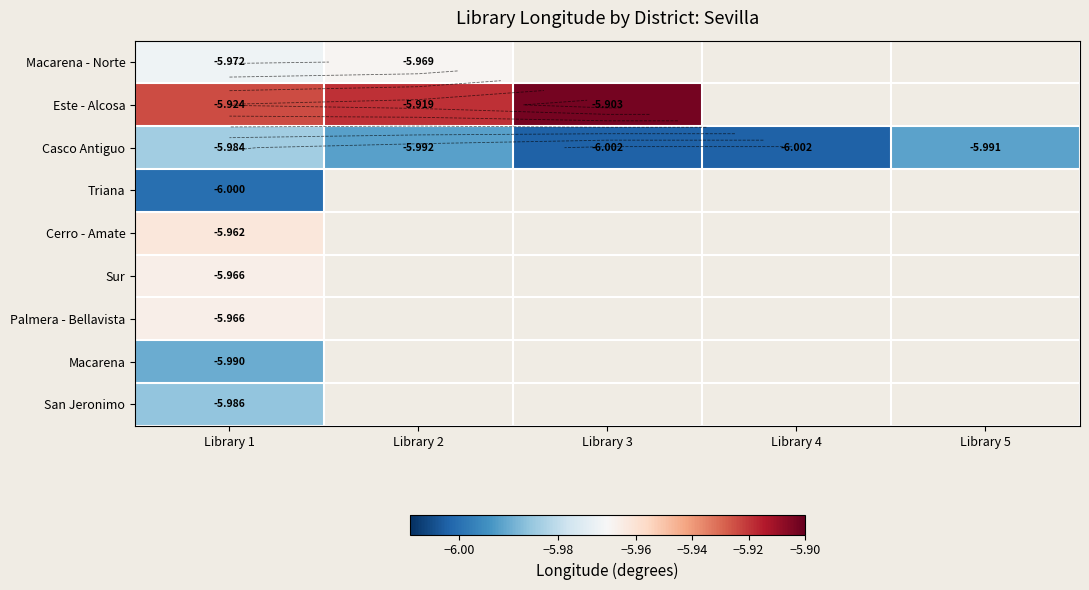

What is the minimum value for San Jeronimo?

-6.0